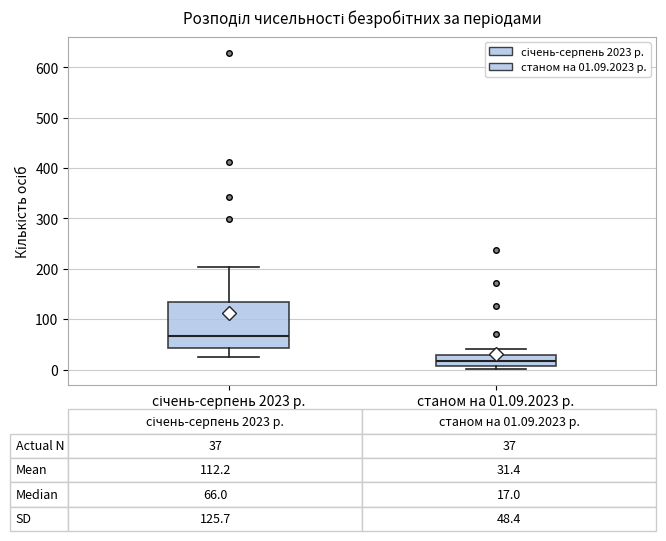

Which box's median line is the highest?

січень-серпень 2023 р.